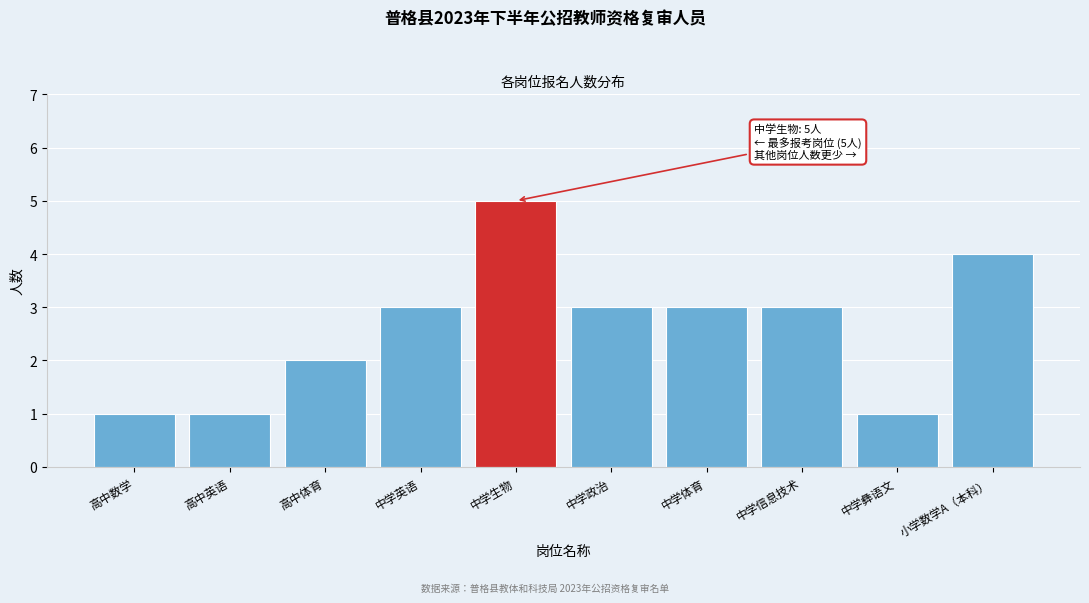

Reading left to right, extract all data points from this chart.

1	1	2	3	5	3	3	3	1	4